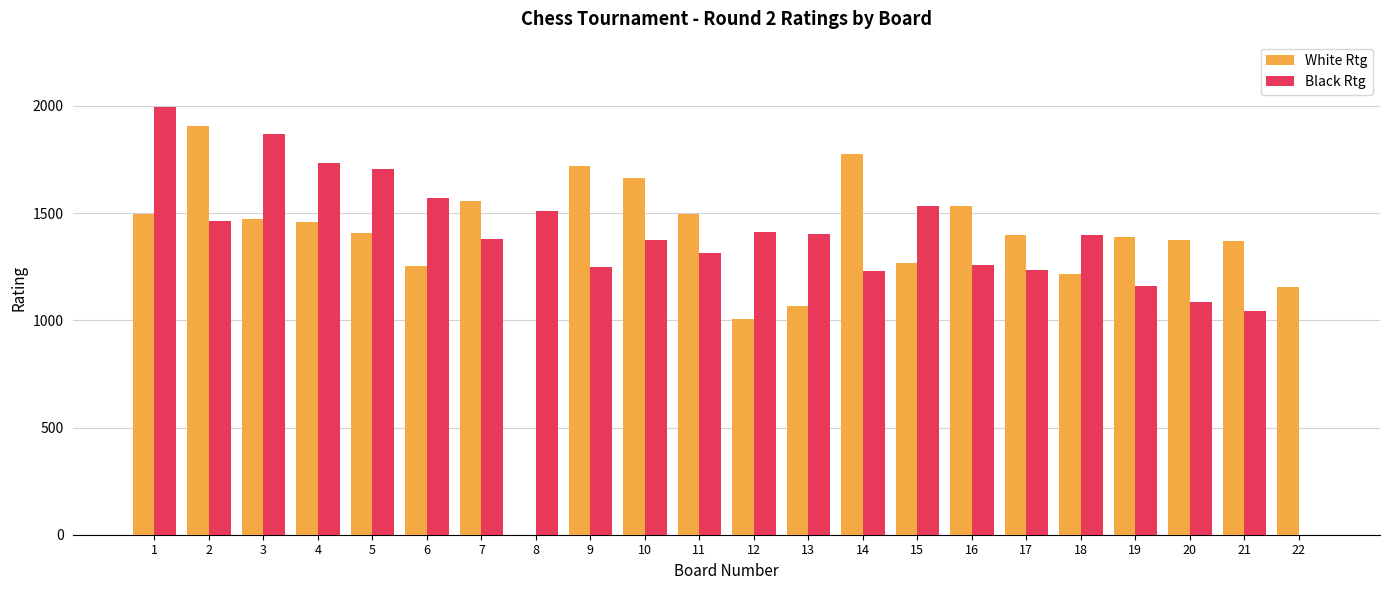

Which series changed the most between 7 and 13?

White Rtg